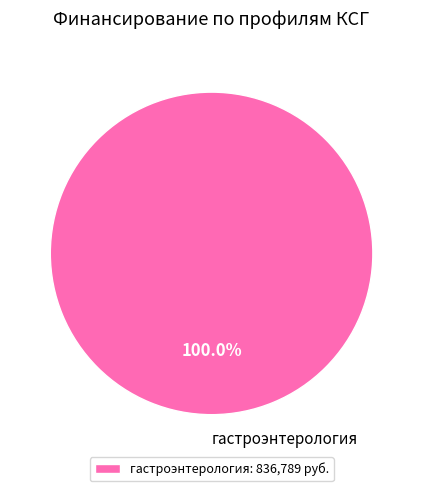

Is there any slice that represents more than half of the pie?

Yes